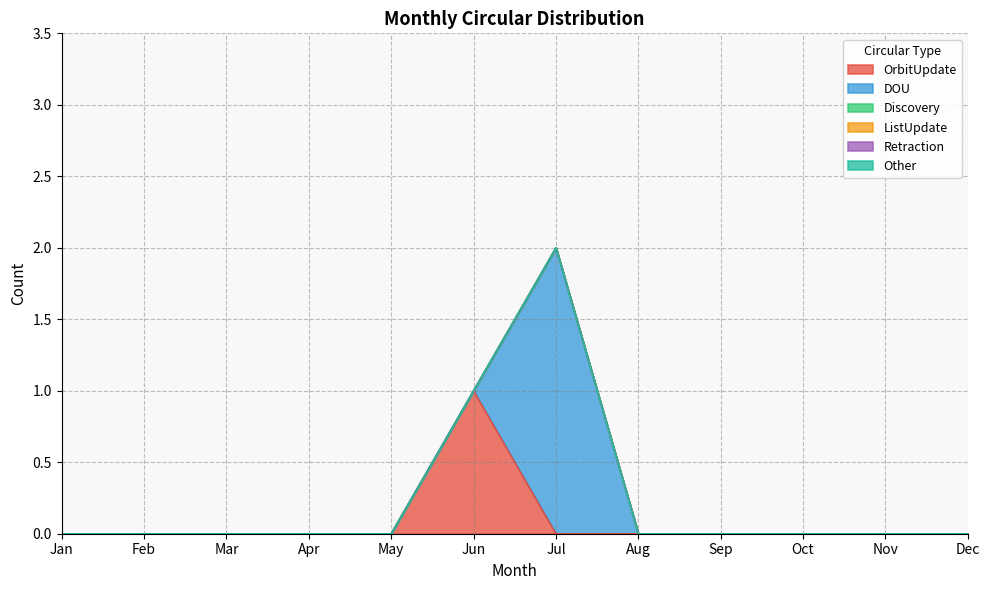

At Jan, list the series in order from smallest to largest.

OrbitUpdate, DOU, Discovery, ListUpdate, Retraction, Other